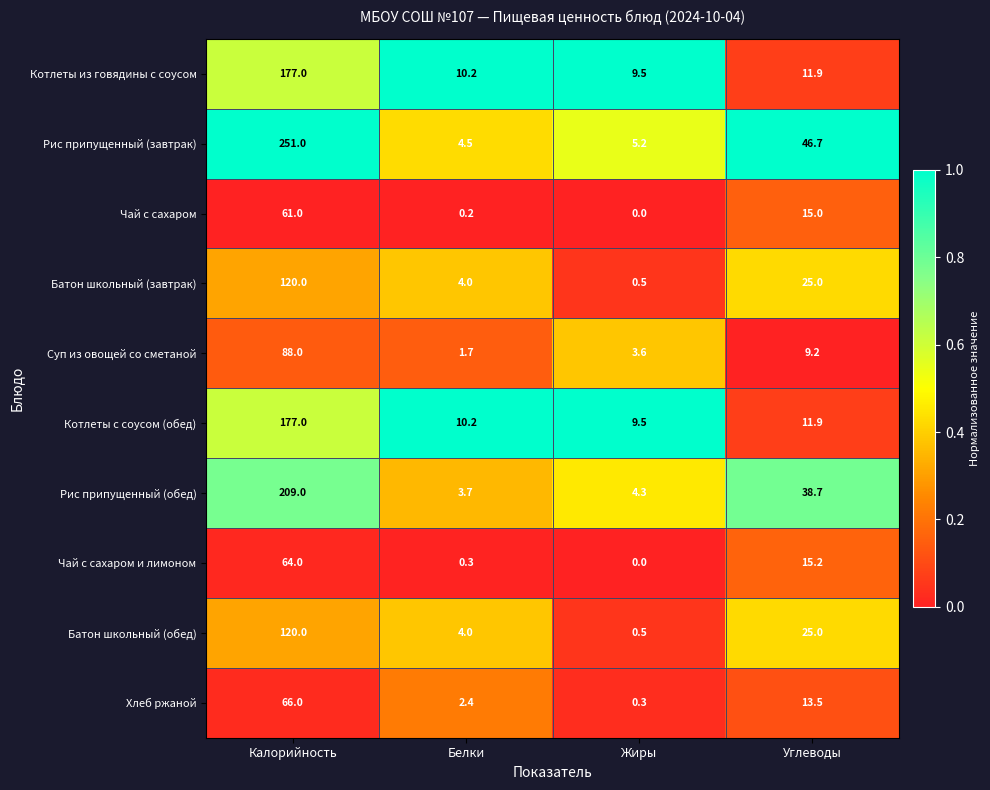

What is the difference between the maximum and minimum values in the Чай с сахаром и лимоном series?

64.0